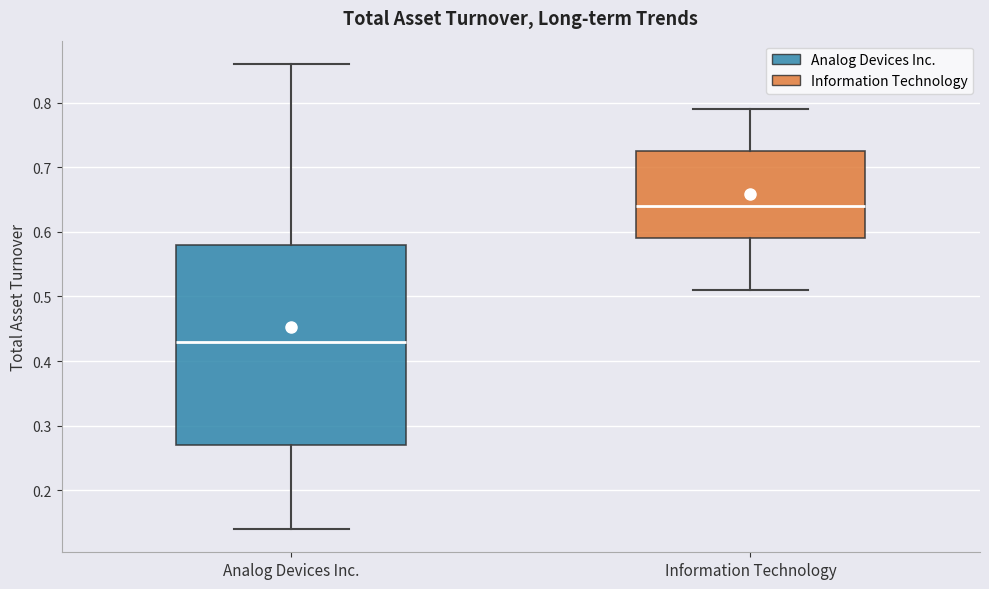

Reading left to right, read every box against the y-axis: the position of its median line, the range the box covers, and the ends of its whiskers. The values are not printed on the chart, so give them approximately, as read against the axis.

Analog Devices Inc.: median 0.43, box 0.27 to 0.58, whiskers 0.14 to 0.86
Information Technology: median 0.64, box 0.59 to 0.73, whiskers 0.51 to 0.79